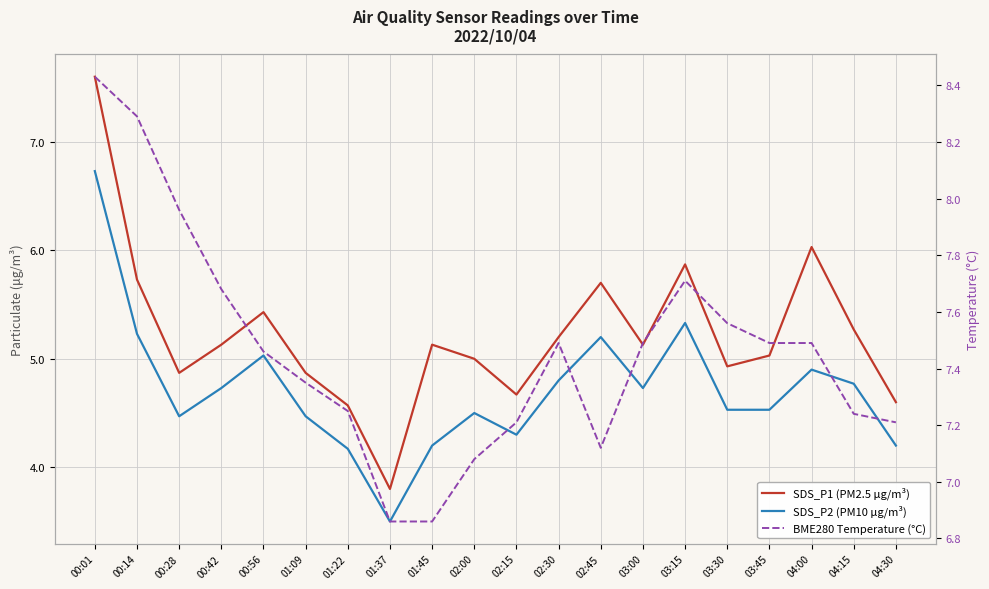

What is the difference between the SDS_P1 (PM2.5 μg/m³) values at 04:00 and 04:15?

0.8